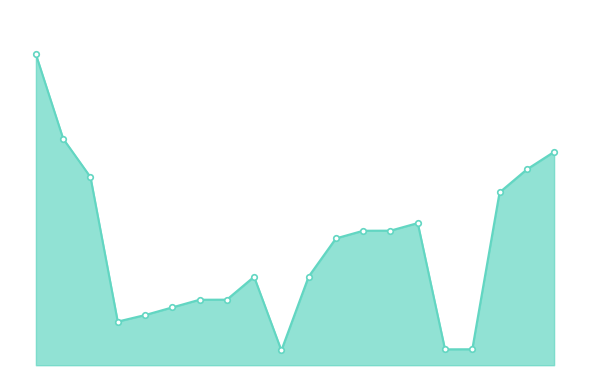

What is the average value?

501381